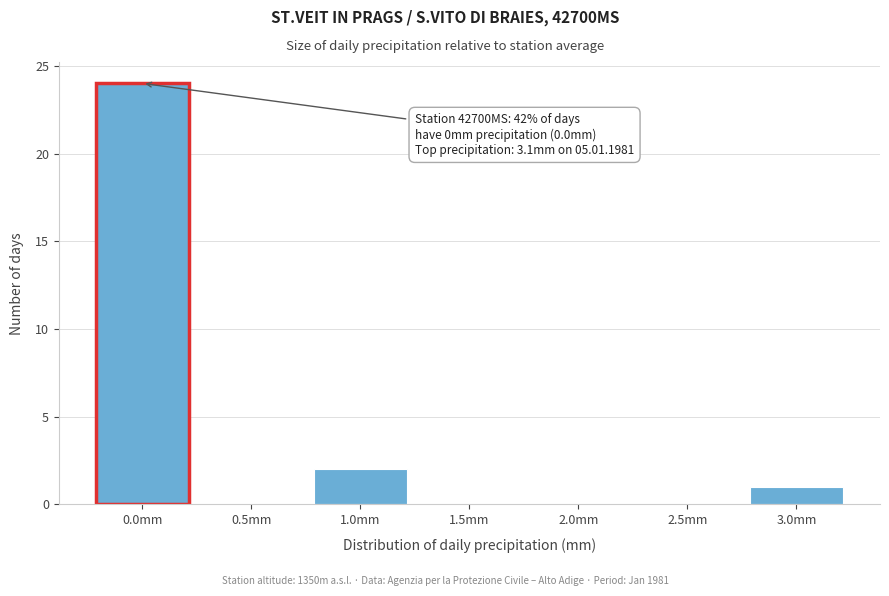

Reading left to right, list all the values displayed in this chart.

0.0mm=24	0.5mm=0	1.0mm=2	1.5mm=0	2.0mm=0	2.5mm=0	3.0mm=1